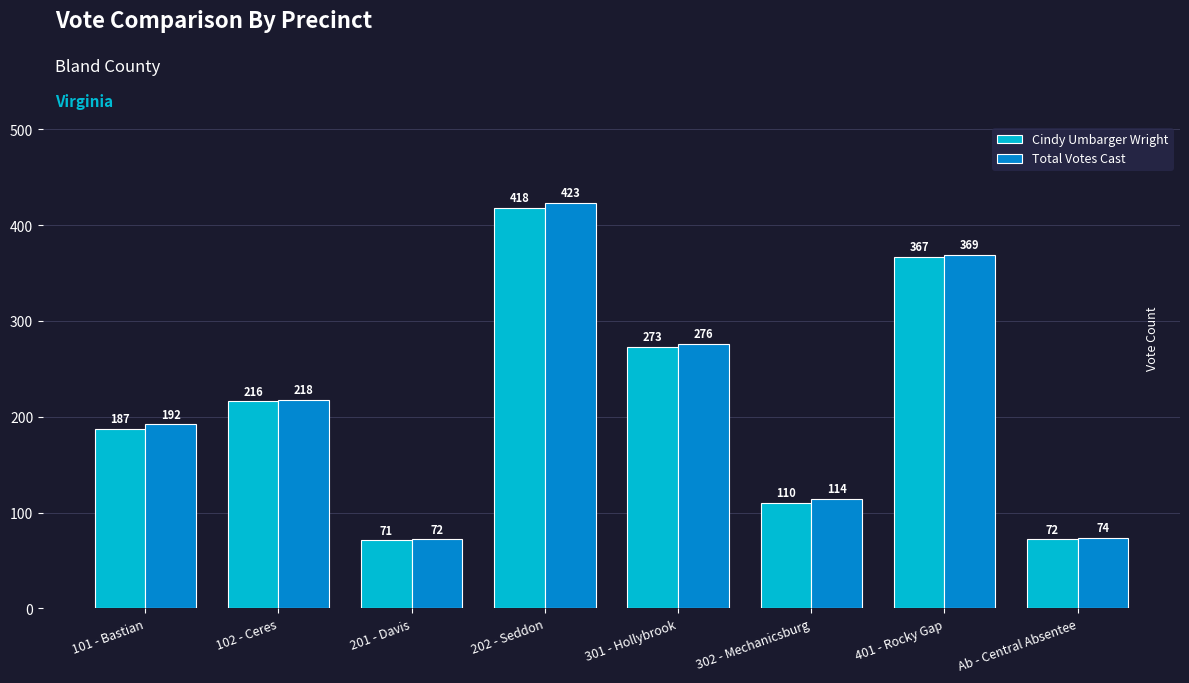

Which series has the widest spread of values?

Total Votes Cast